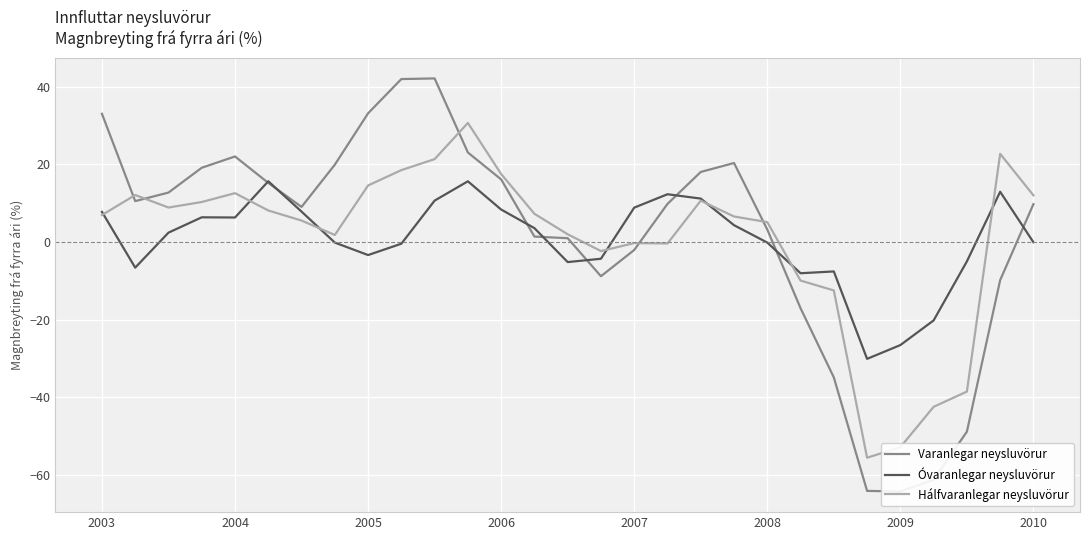

The value of Óvaranlegar neysluvörur at 19 is 5.8. True or false?

False